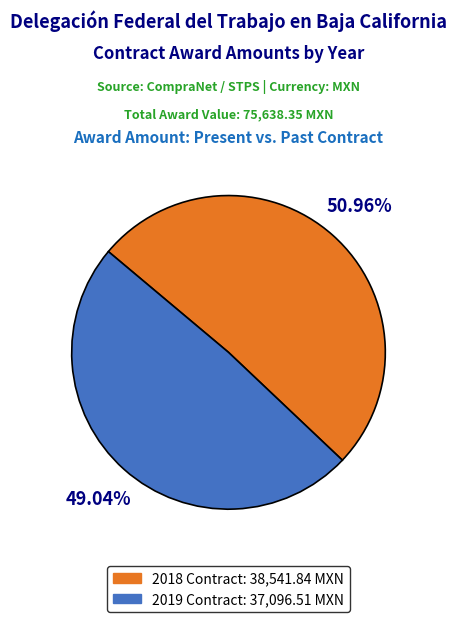

How many slices are in this pie chart?

2